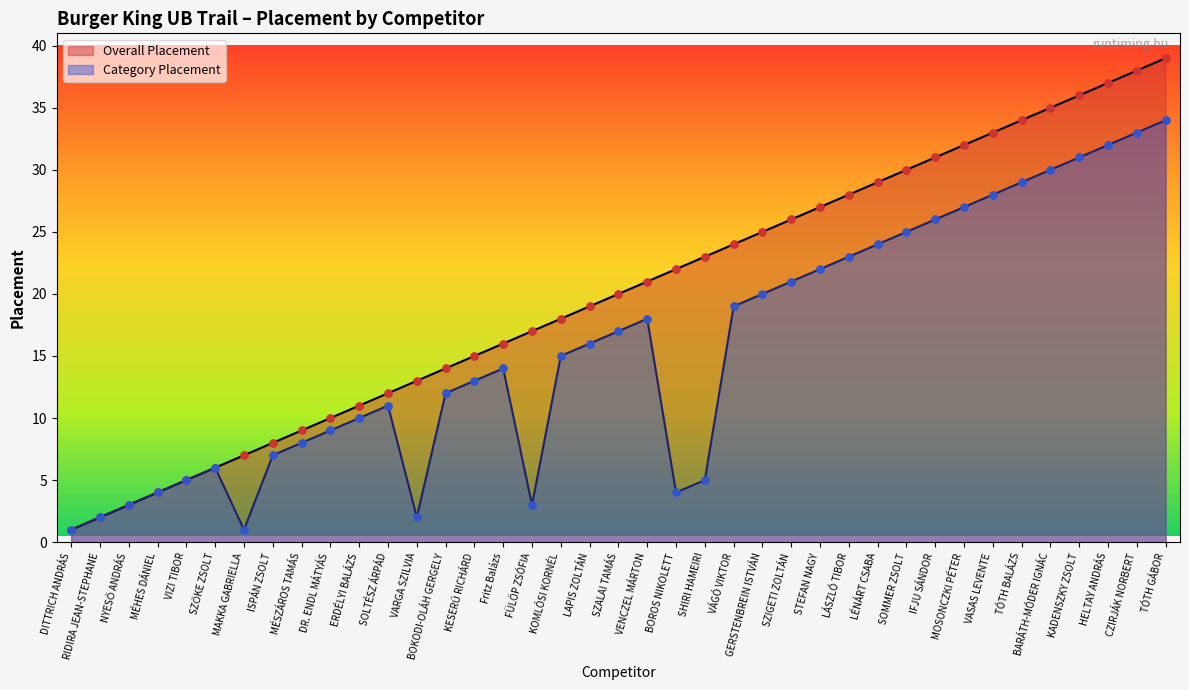

What are all the series names shown in the legend?

Overall Placement, Category Placement